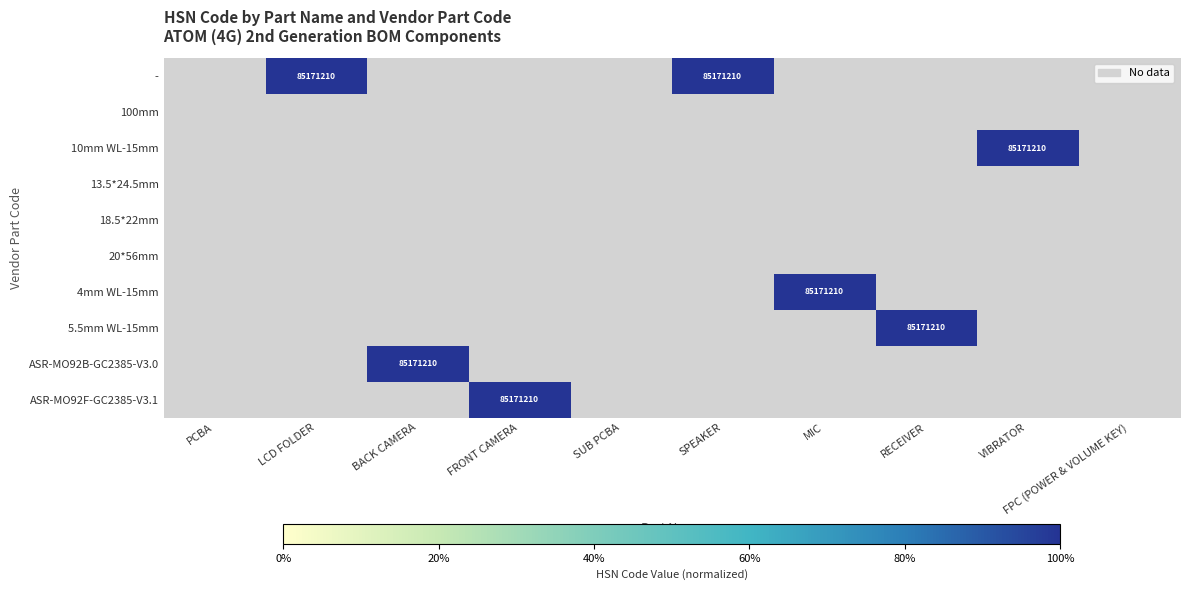

At how many categories does at least one series exceed 0?

7